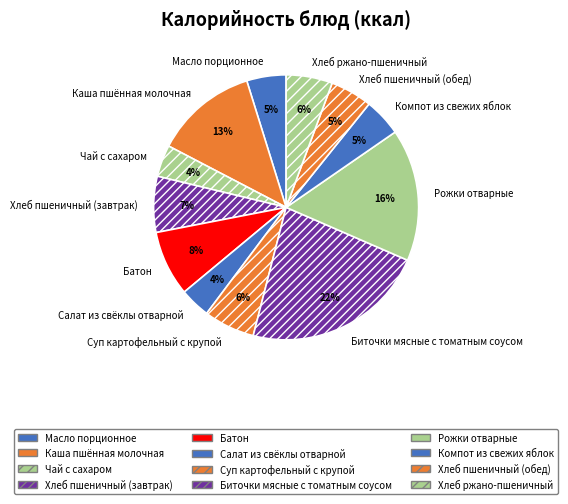

To the nearest percent, what is the average slice percentage?

8%